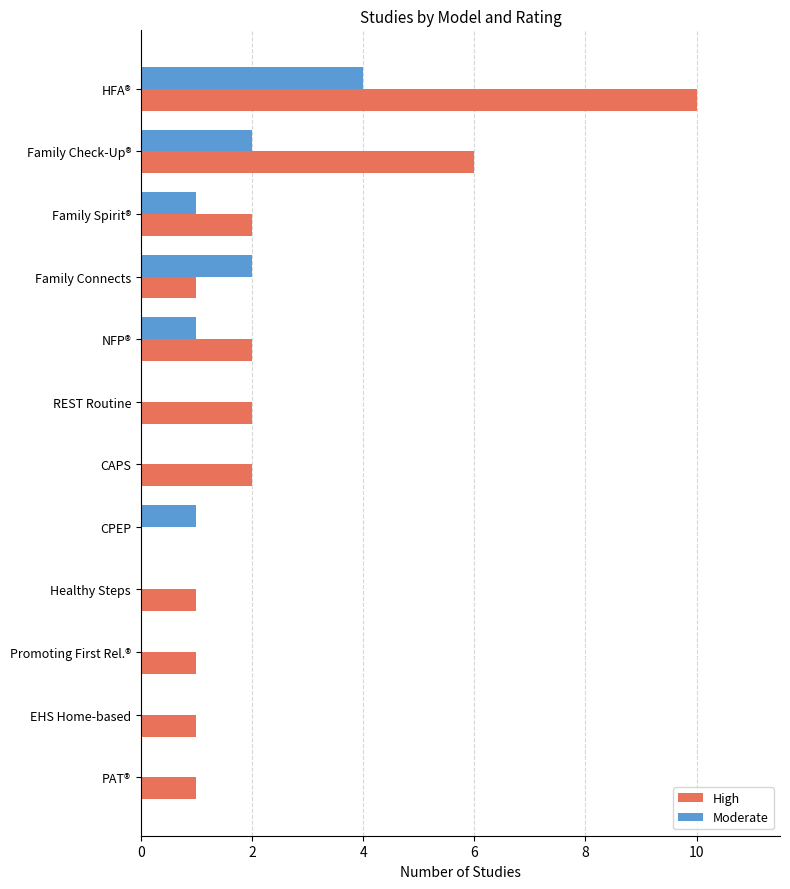

What is the average value of the Moderate series?

1